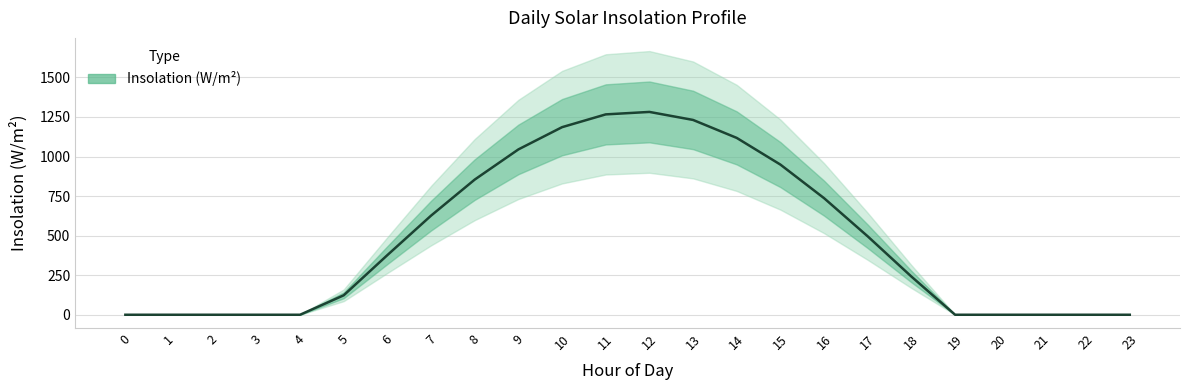

The value at 7 is 626.5. True or false?

True